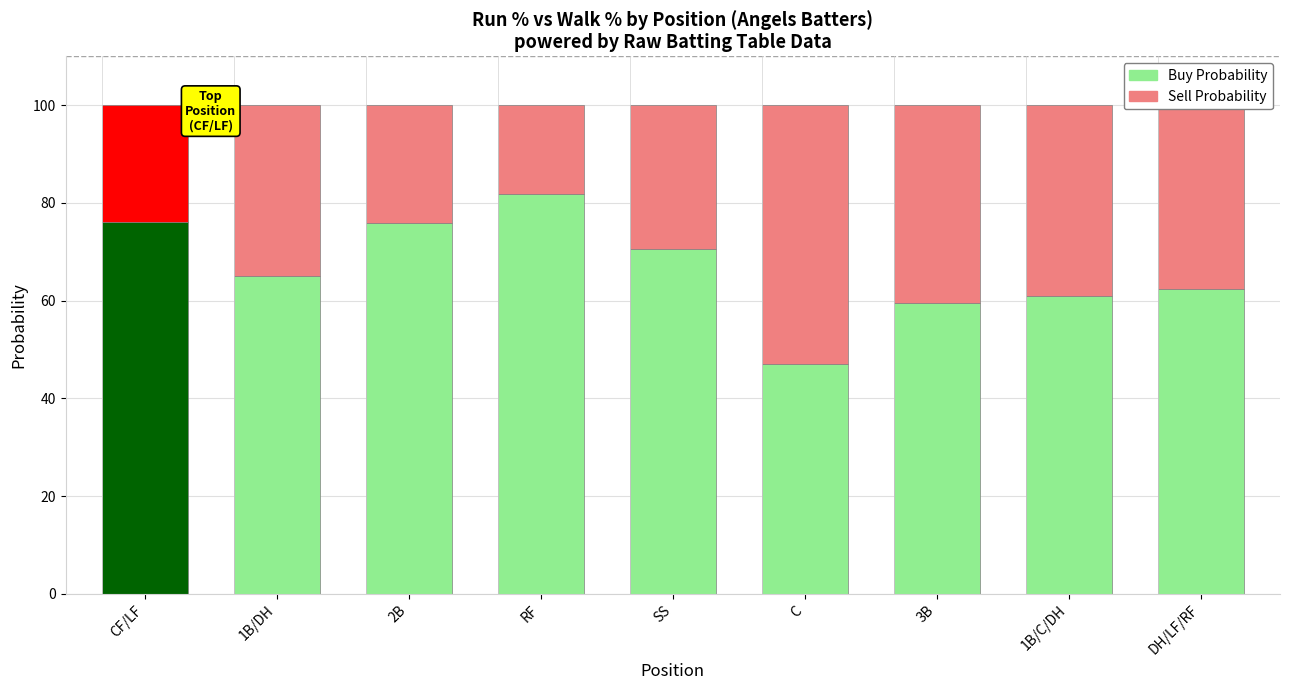

What is the average value of the Buy Probability series?

66.6